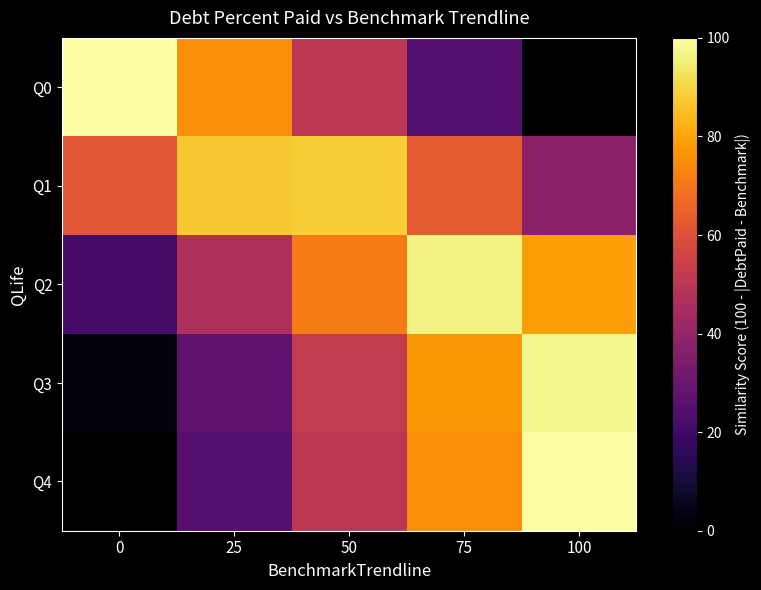

Reading left to right, list all the values displayed in this chart.

Q0: 0=100.0	25=75.0	50=50.0	75=25.0	100=0.0
Q1: 0=62.0	25=87.0	50=88.0	75=63.0	100=38.0
Q2: 0=21.2	25=46.2	50=71.2	75=96.2	100=78.8
Q3: 0=2.3	25=27.3	50=52.3	75=77.3	100=97.7
Q4: 0=0.0	25=25.0	50=50.0	75=75.0	100=100.0